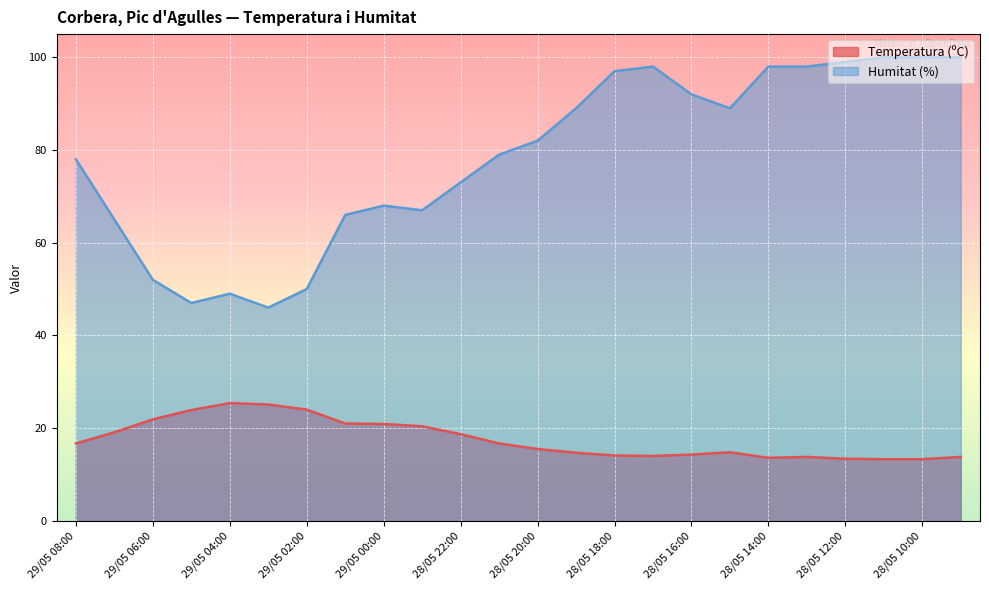

At which label is Humitat (%) closest to 73?

28/05 22:00